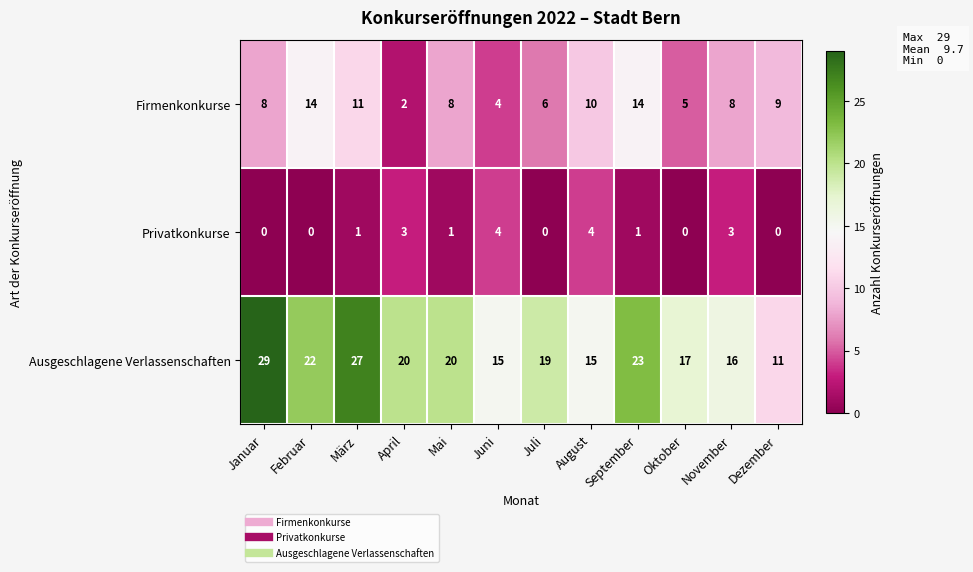

What is the maximum value shown in the chart?

29